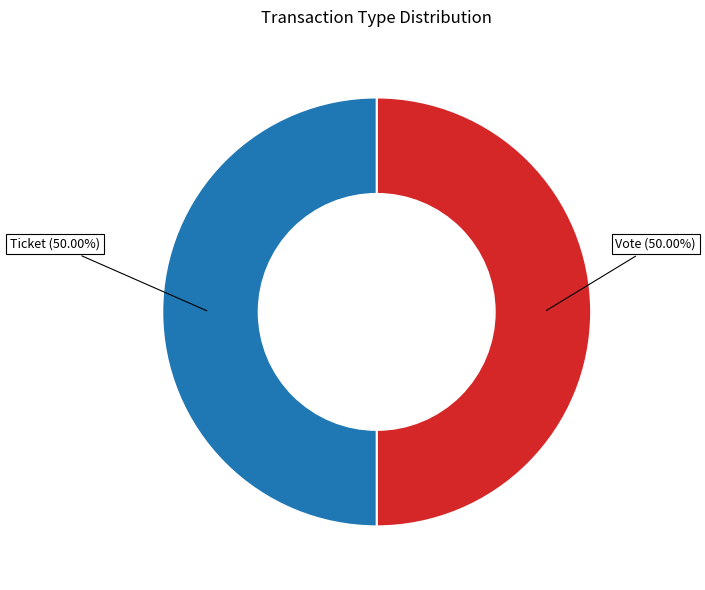

To the nearest percent, what is the average slice percentage?

50%